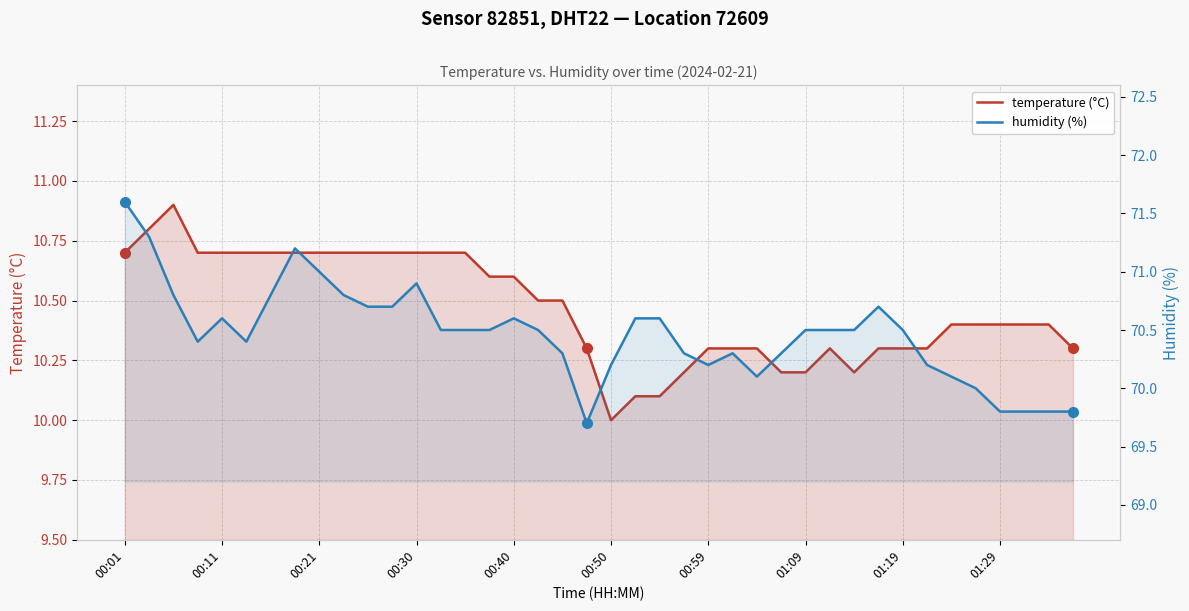

True or false: humidity (%) and temperature (°C) intersect in this chart.

False